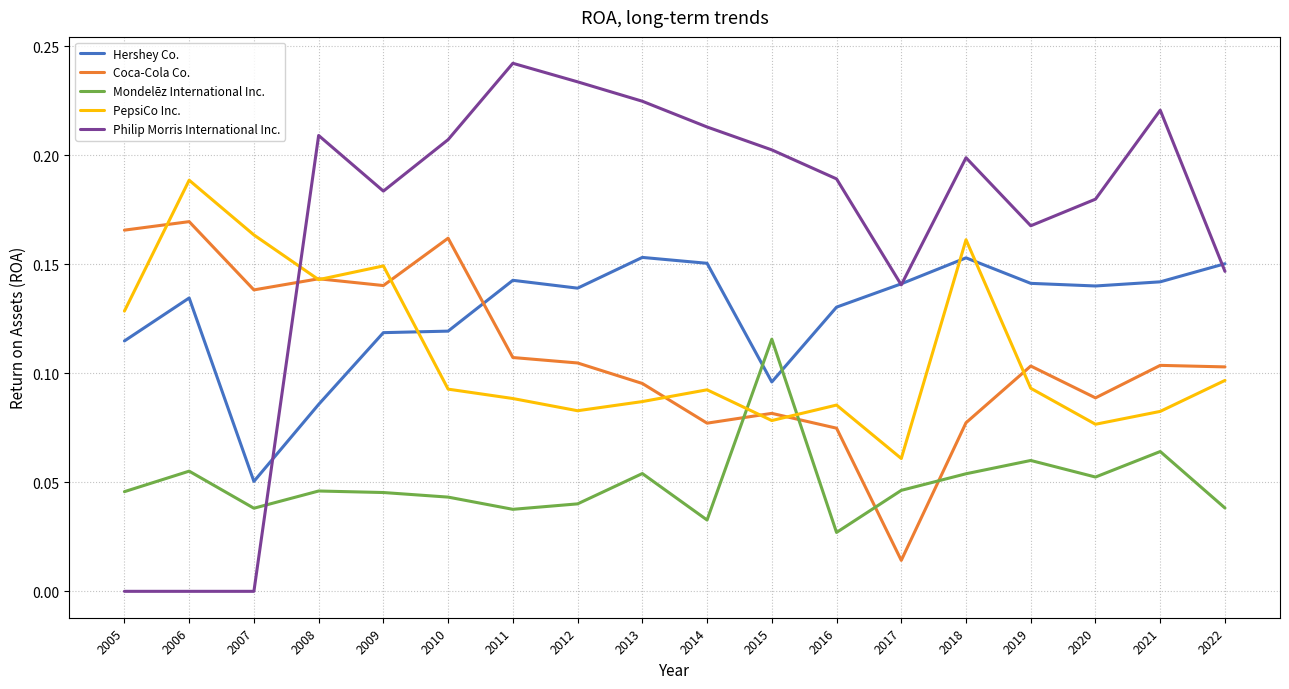

Between 2005 and 2014, which series saw the biggest shift?

Philip Morris International Inc.